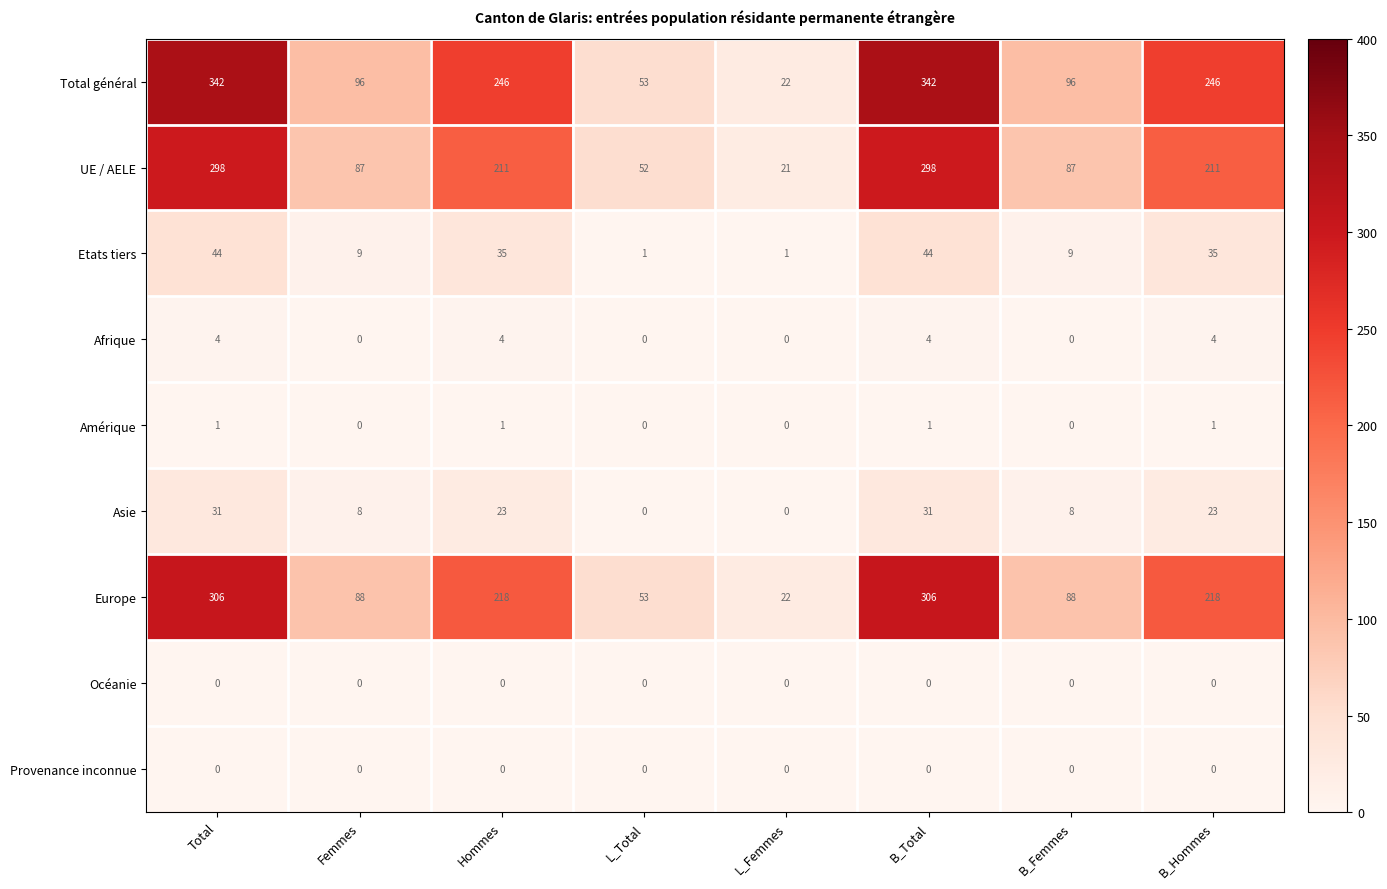

Which series has the largest total across all categories?

Total général